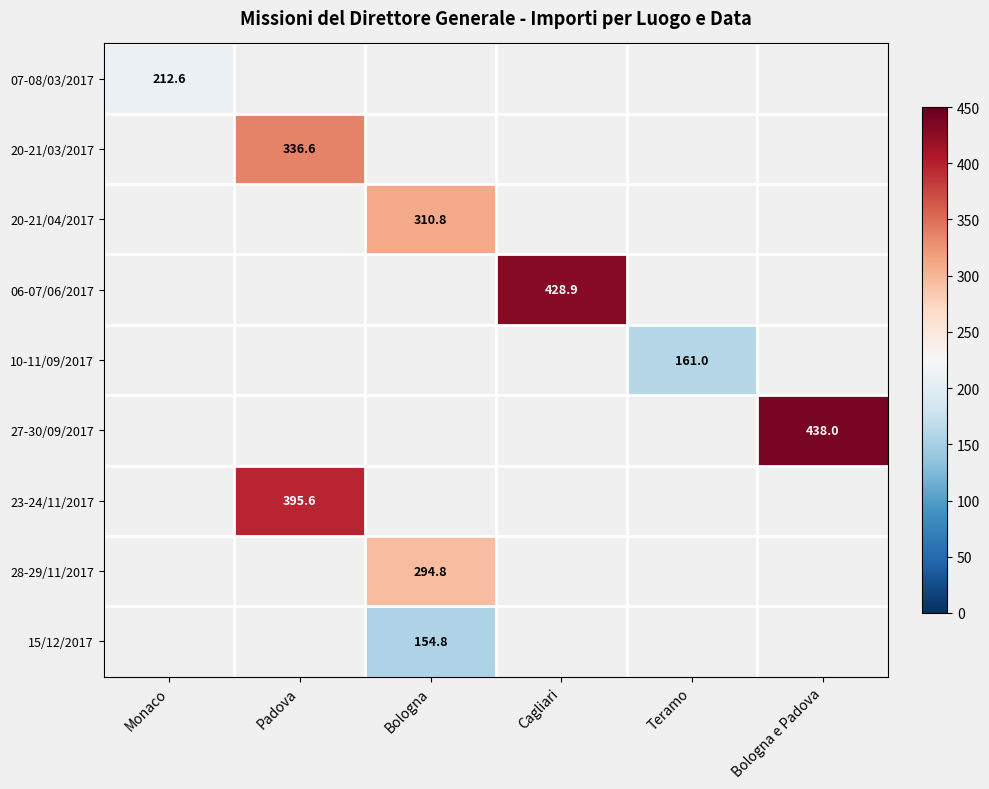

Which category has the lowest value across all series?

Bologna